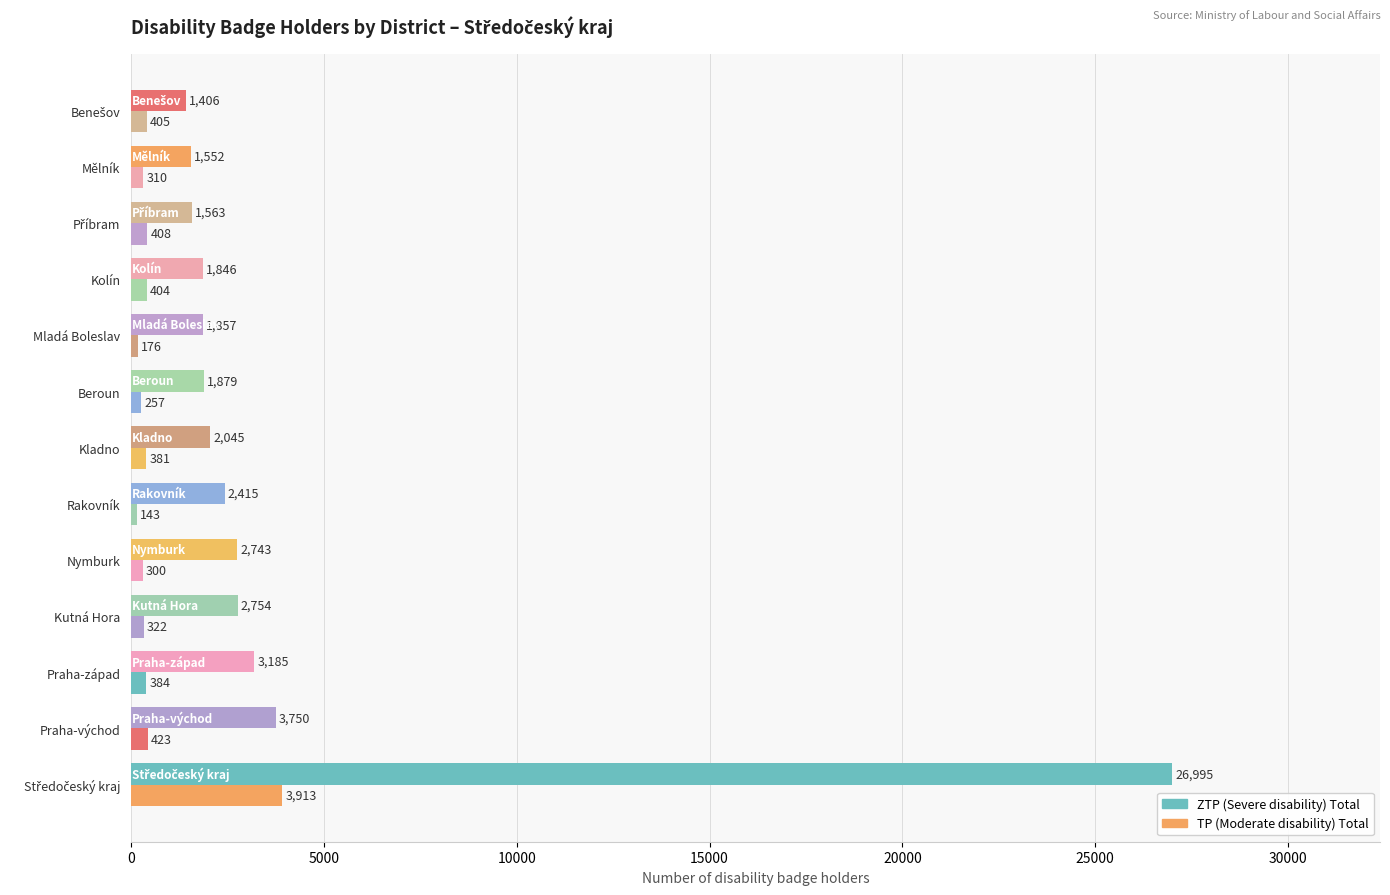

Count the number of categories in the chart.

13